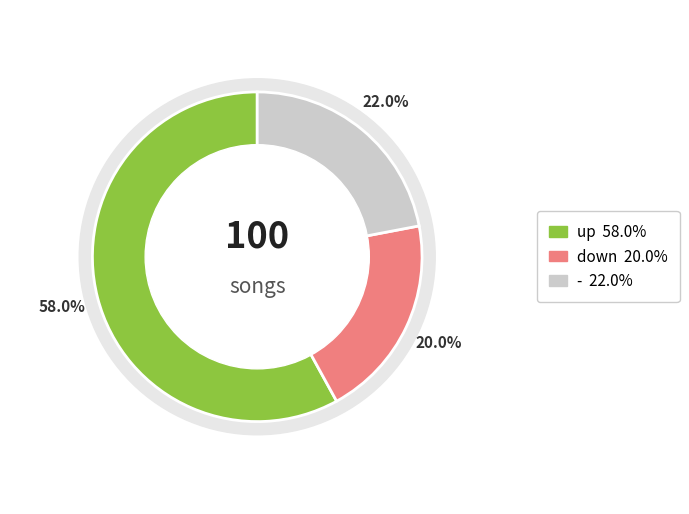

What portion of the pie excludes up?

42.0%